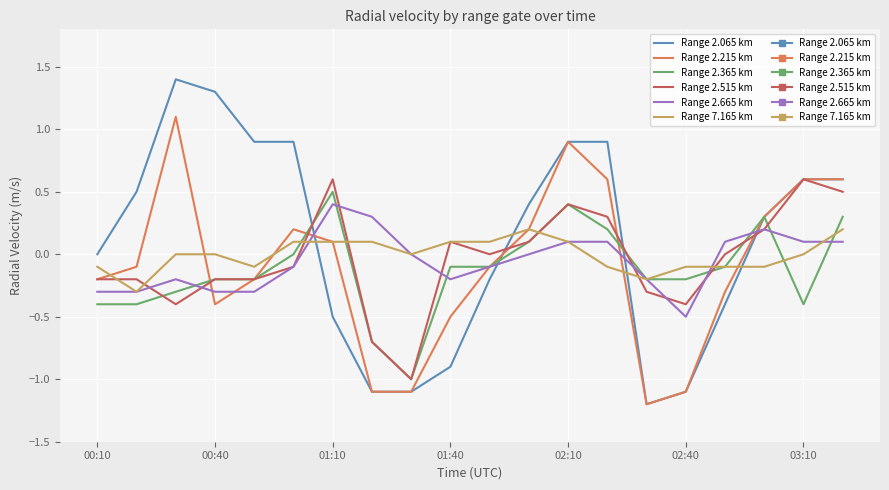

What is the lowest value of the Range 2.065 km series?

-1.2